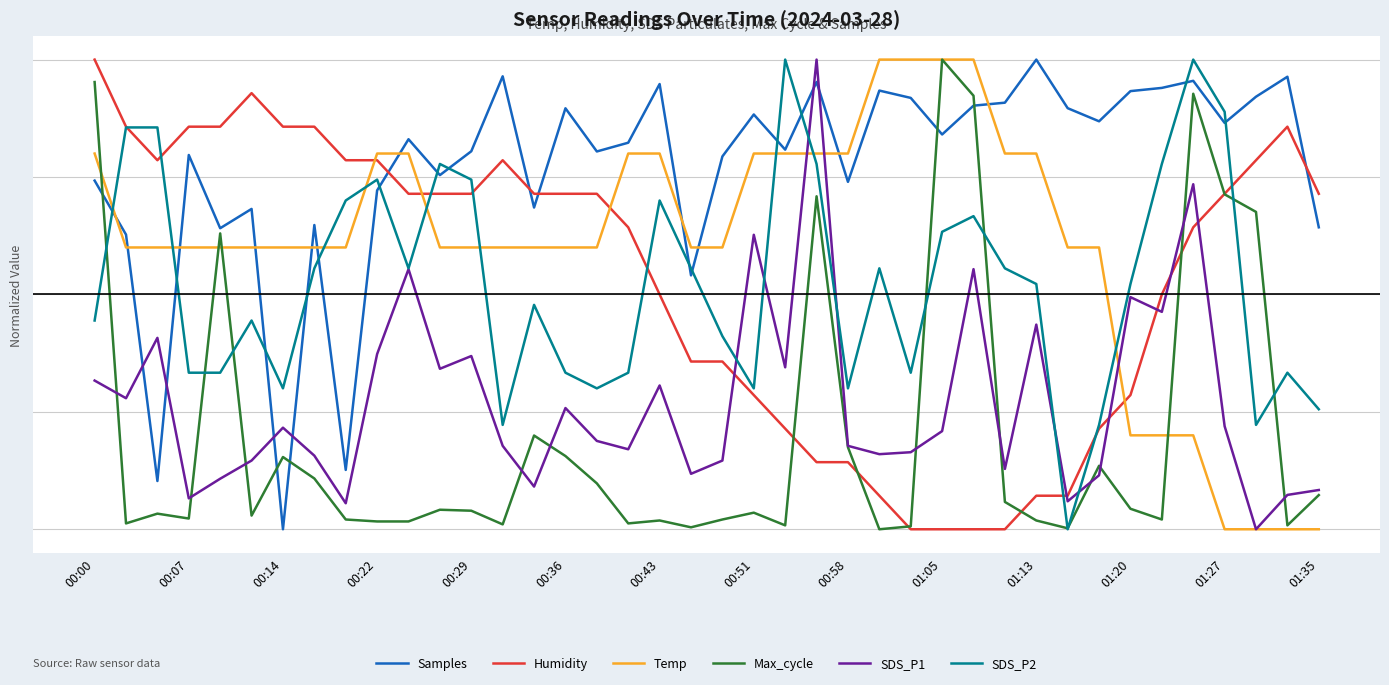

Which series ends up on top after the final intersection of Samples and Humidity?

Humidity